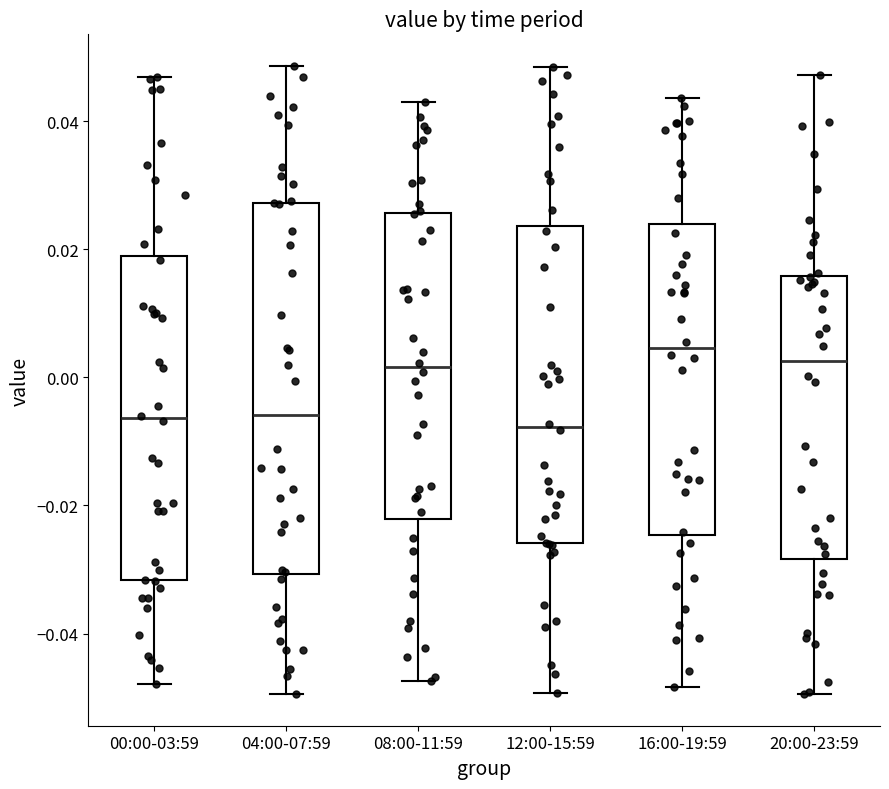

Where is the lower edge of the box for 04:00-07:59 on the y-axis? The values are not printed on the chart, so give them approximately, as read against the axis.

-0.030